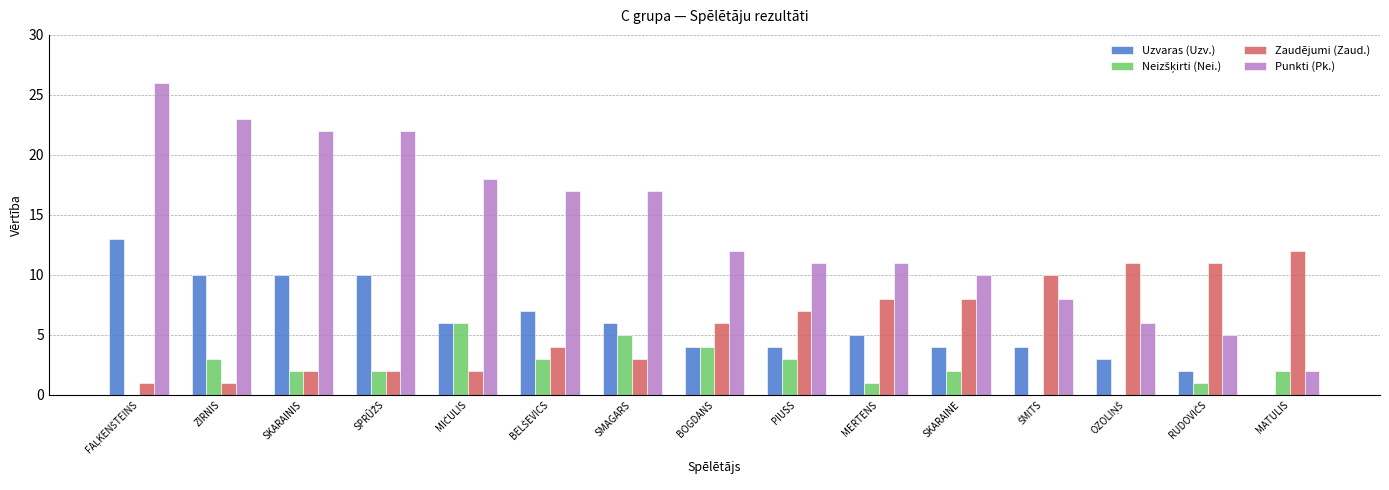

The Punkti (Pk.) series shows 33 at SKARAINIS. True or false?

False